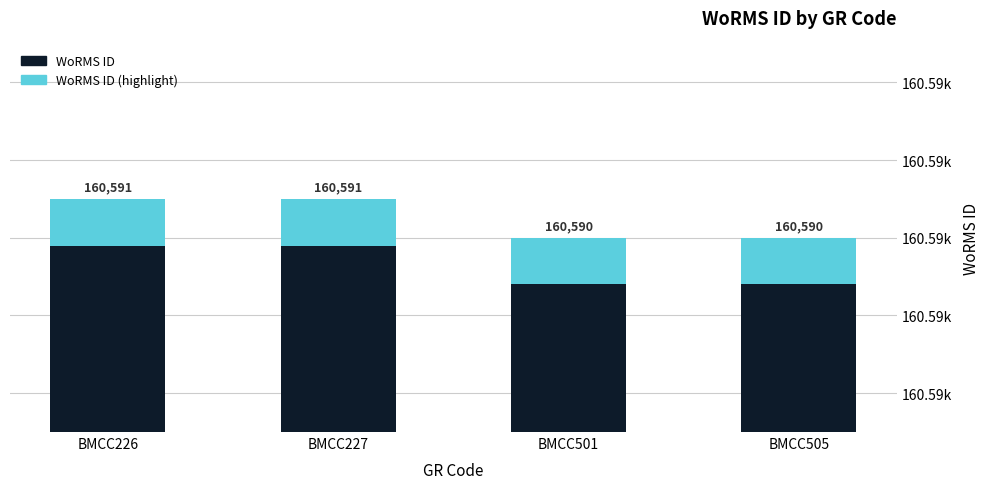

What is the difference between the WoRMS ID values at BMCC227 and BMCC505?

1.0